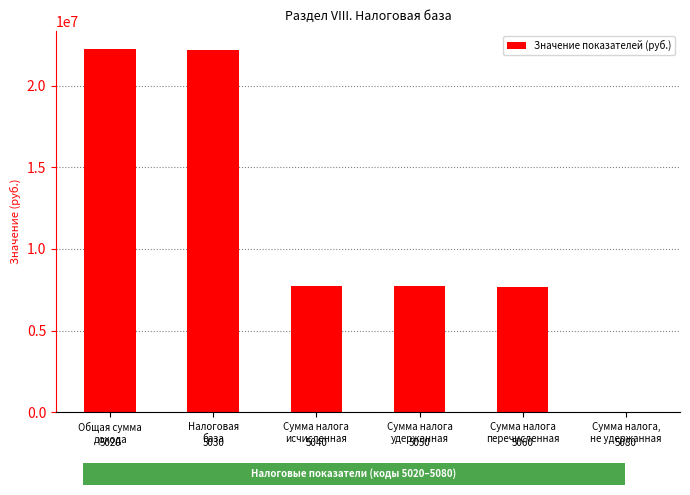

What is the change in value from Сумма налога
перечисленная to Сумма налога,
не удержанная?

-7631290